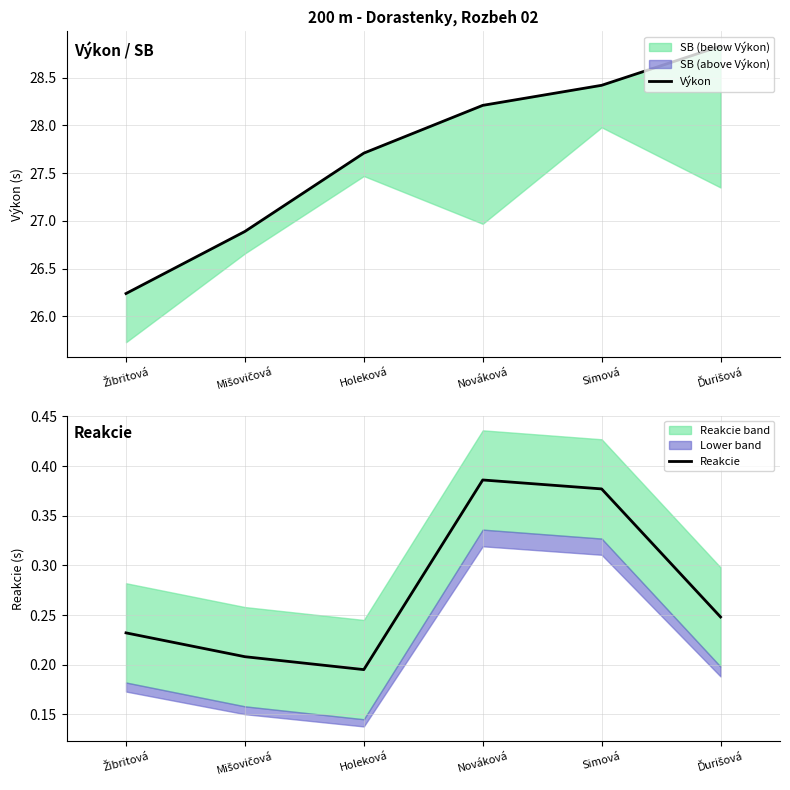

What is the label of the 3rd point from the left?

Holeková